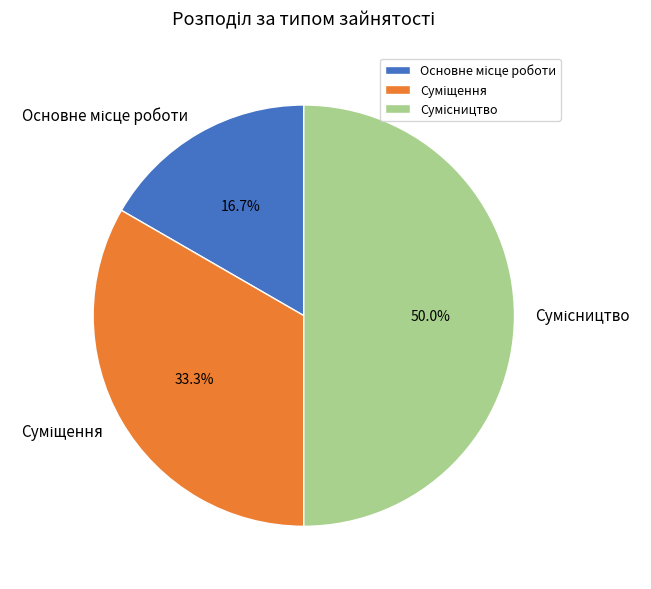

How many segments does this pie chart have?

3